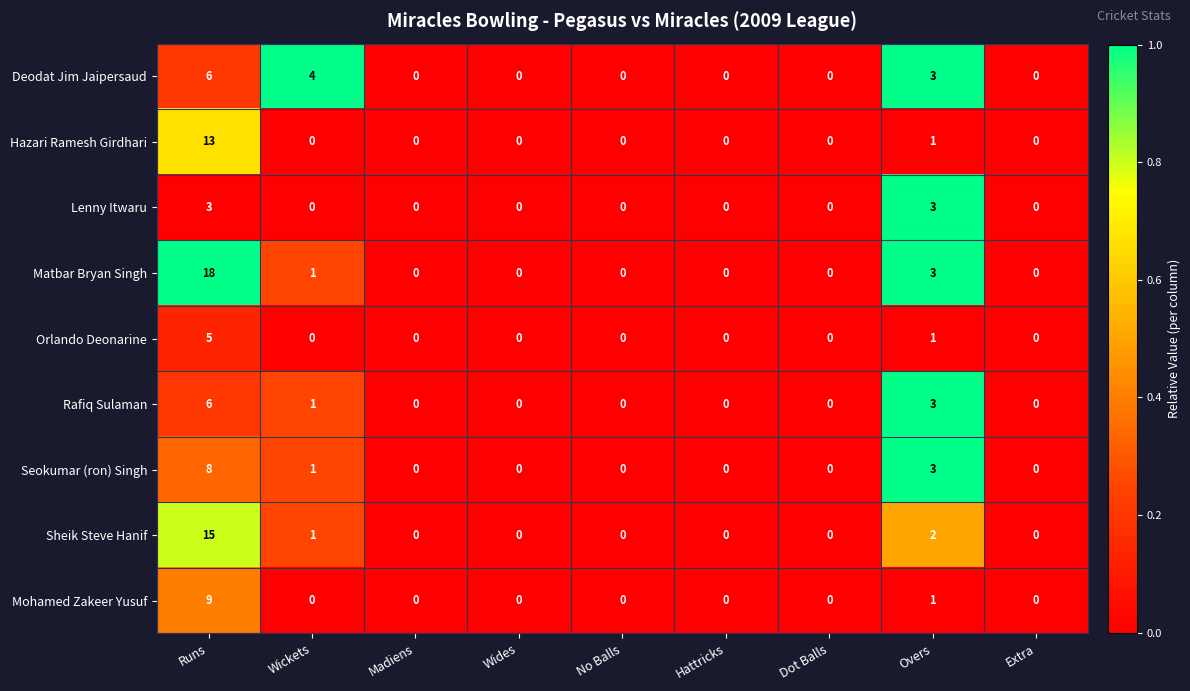

What is the highest value of the Deodat Jim Jaipersaud series?

6